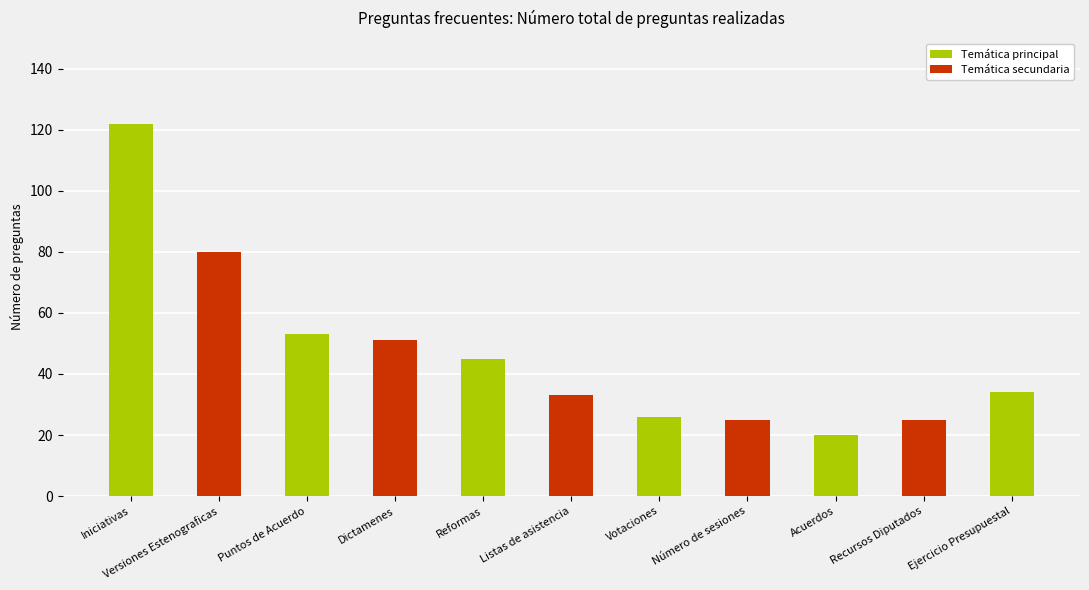

Are the bars horizontal?

No